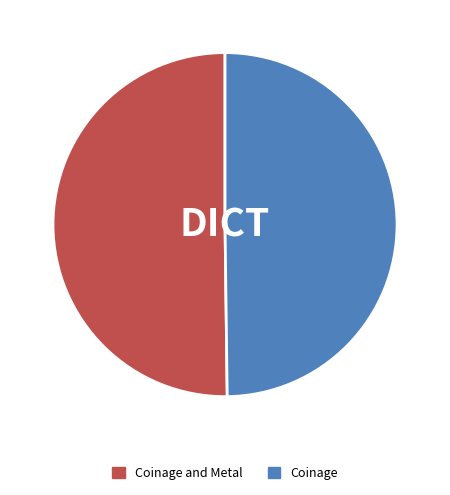

Do Coinage and Coinage and Metal together represent more than half of the pie?

Yes